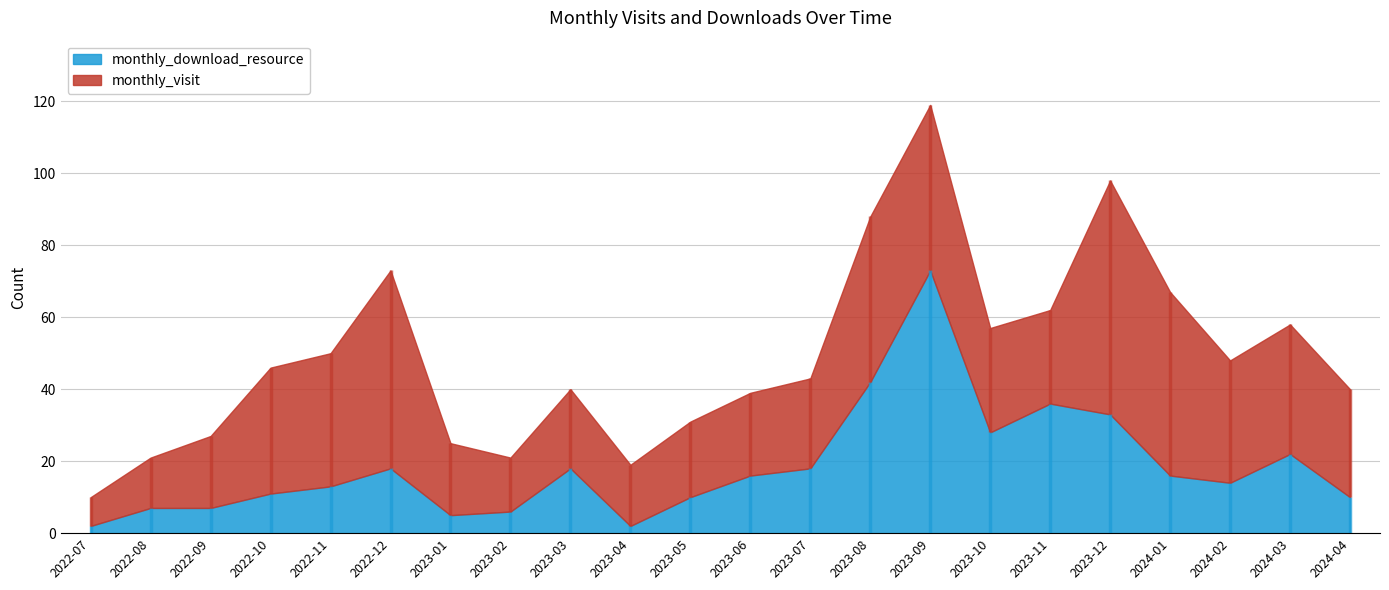

Which series has the largest range (max minus min)?

monthly_download_resource